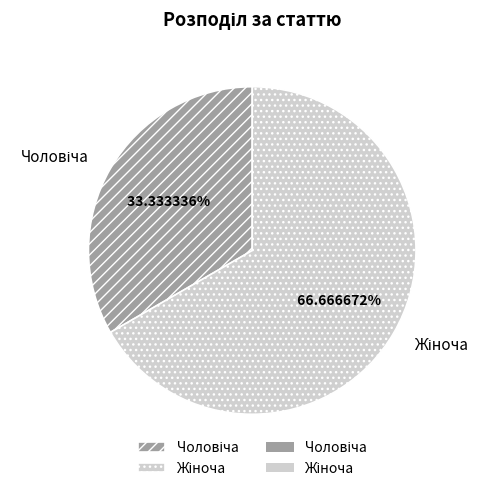

Is there a majority slice in this chart?

Yes